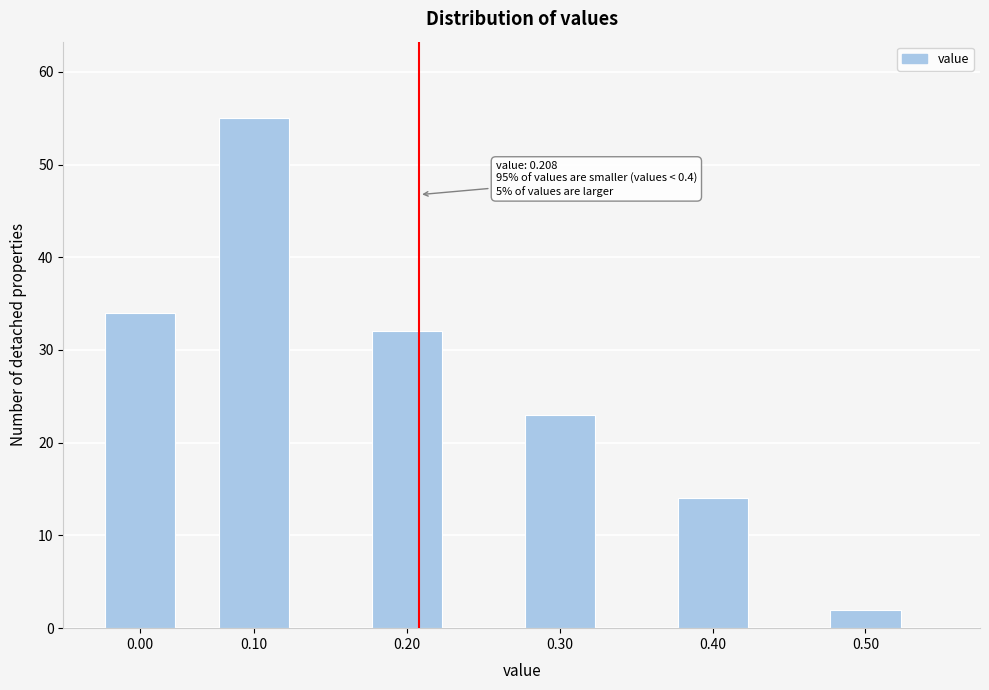

Reading left to right, list all the values displayed in this chart.

0.00=34	0.10=55	0.20=32	0.30=23	0.40=14	0.50=2